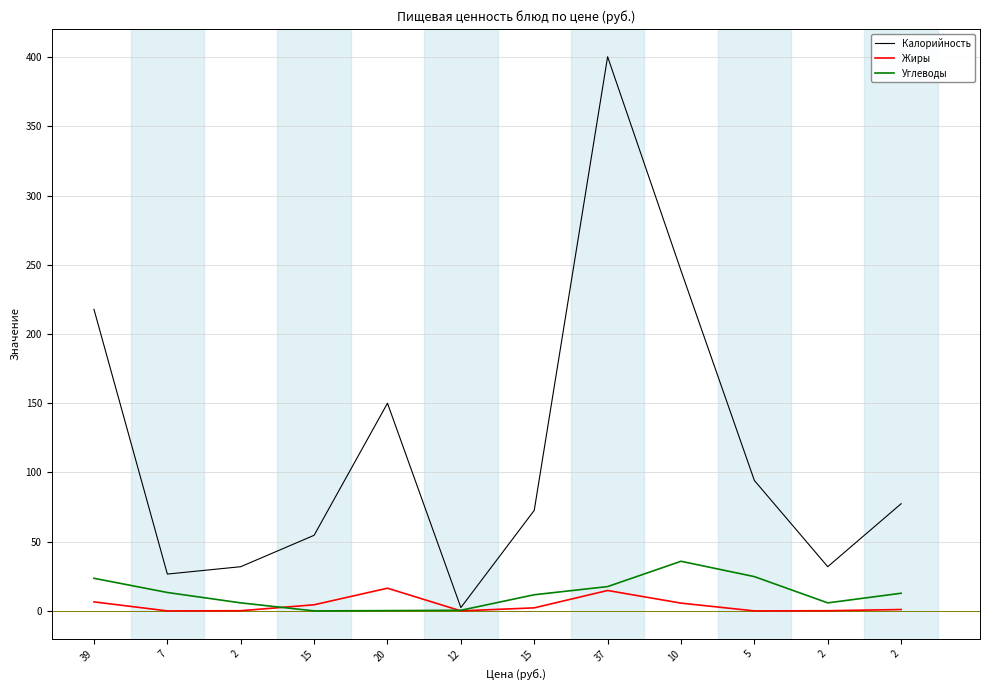

What is the total value across all series at 5?

119.0